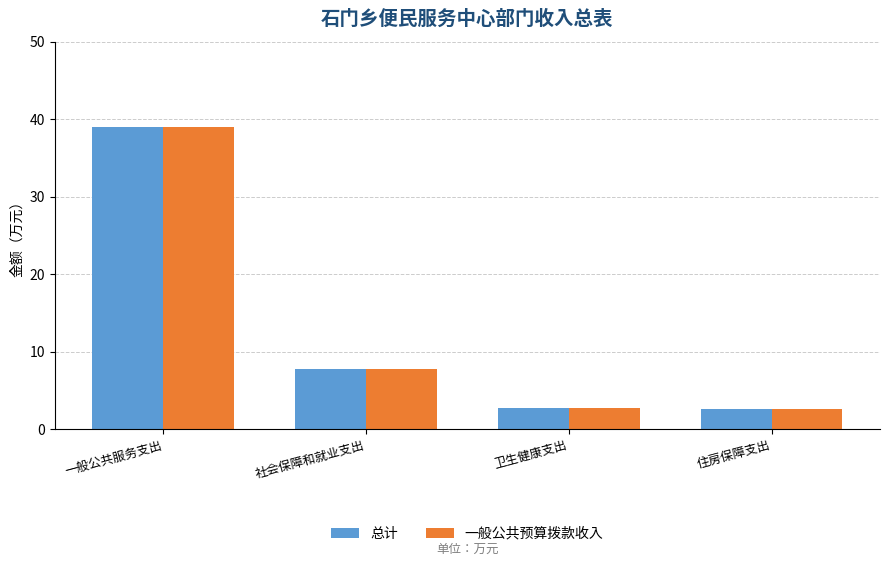

What is the smallest value displayed?

2.6